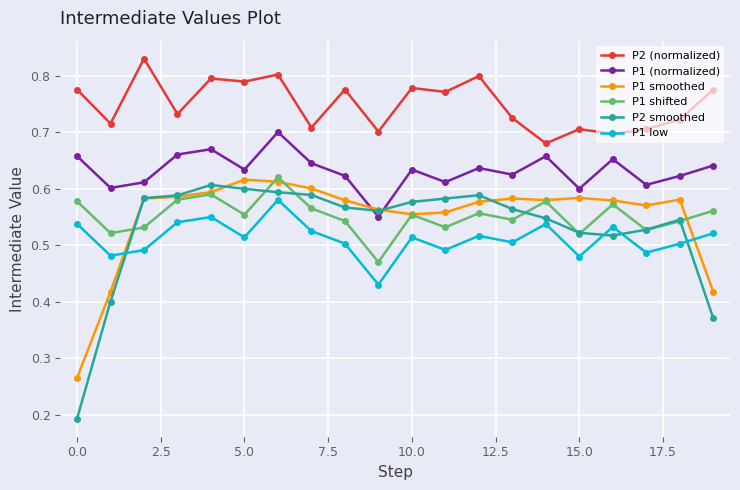

Count the number of categories in the chart.

20